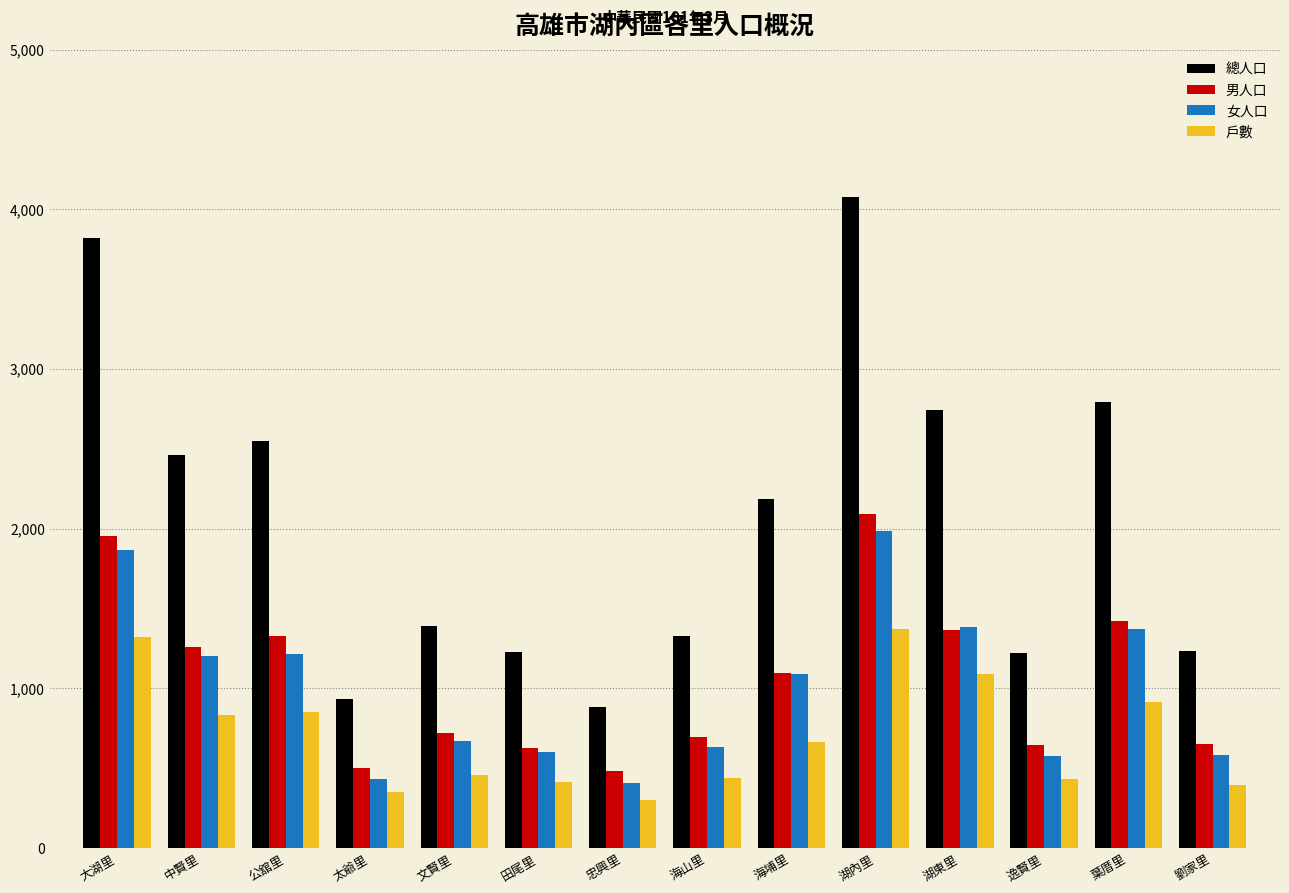

Which series has the largest total across all categories?

總人口